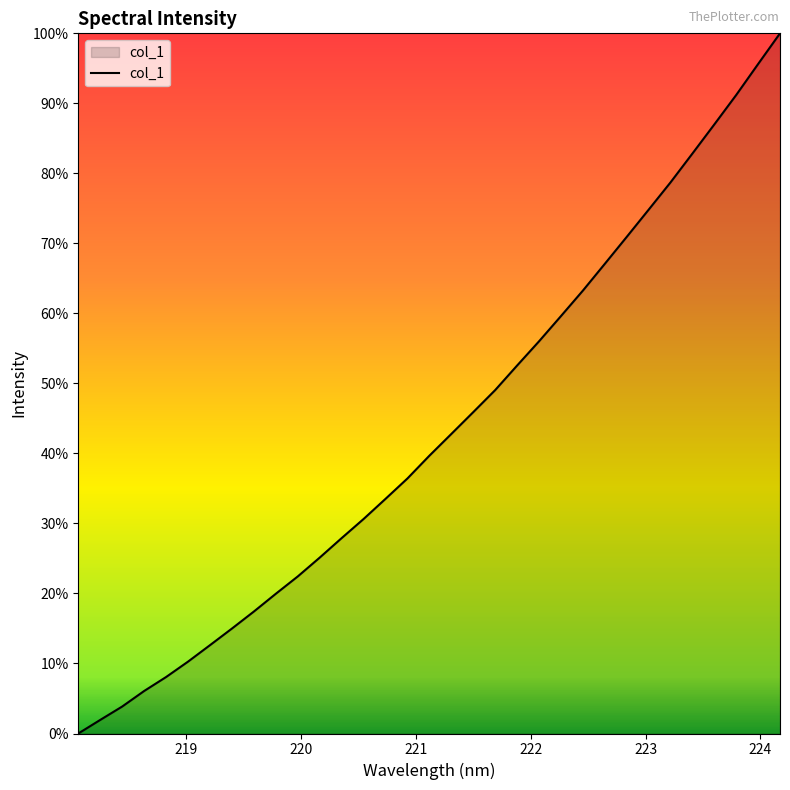

Does the chart display data point markers on the line(s)?

No